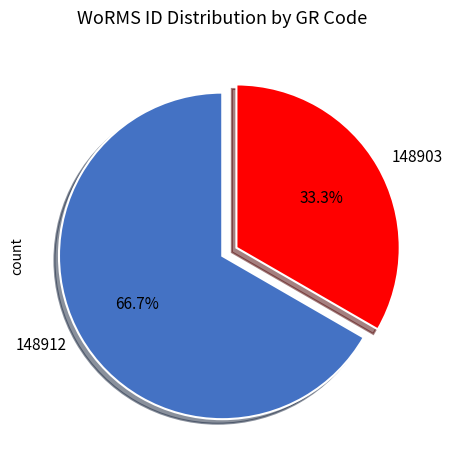

Rank the categories by value from lowest to highest.

148903, 148912